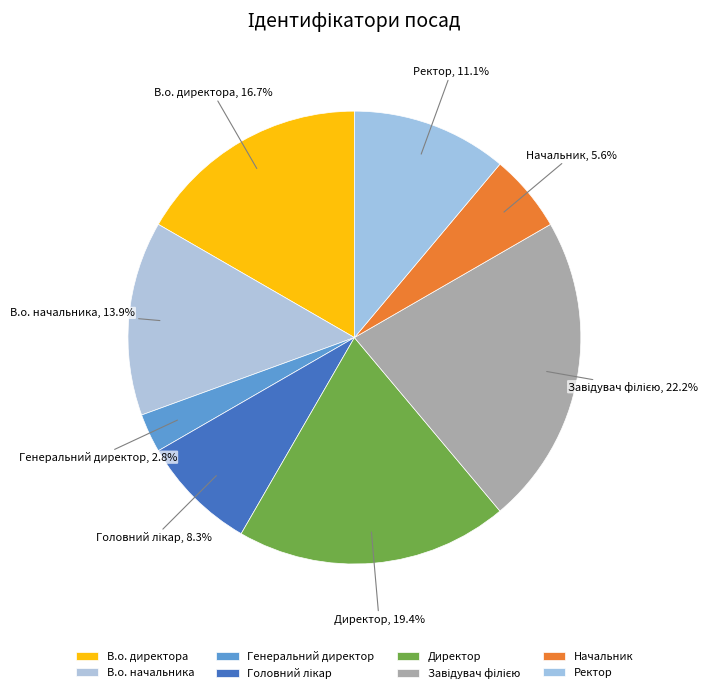

To the nearest percent, what is the difference between the Директор and В.о. директора slice percentages?

3%